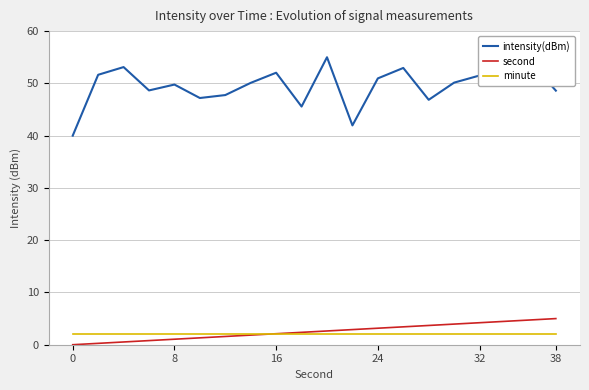

List the series in order of their peak value, highest first.

intensity(dBm), second, minute